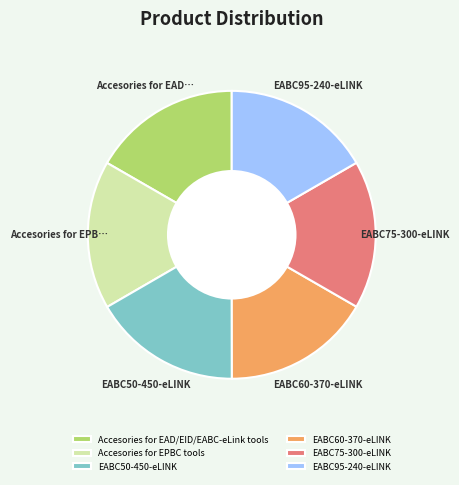

Does EABC75-300-eLINK represent more than half of the total?

No